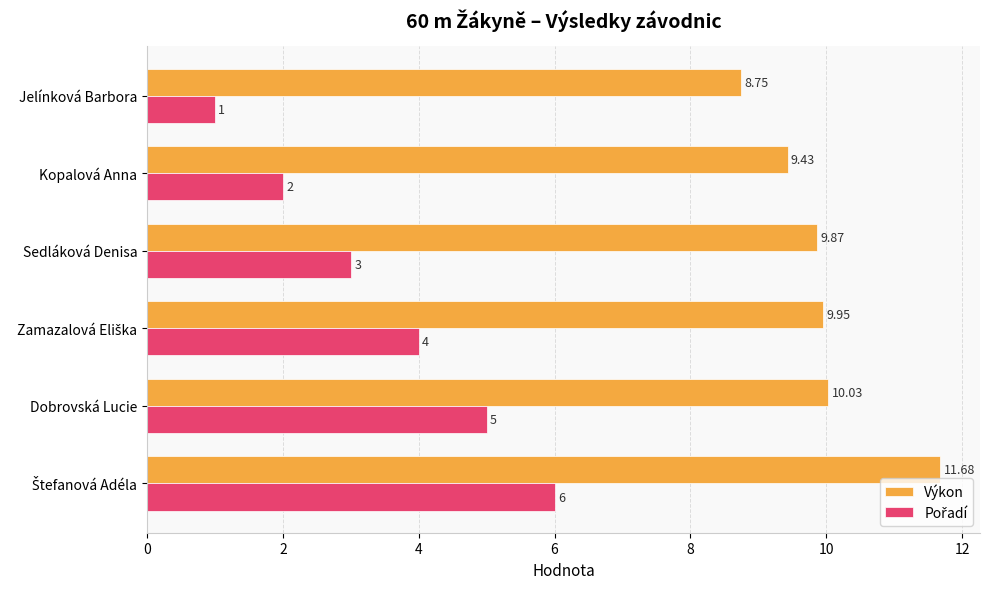

How many data points does each series have?

6